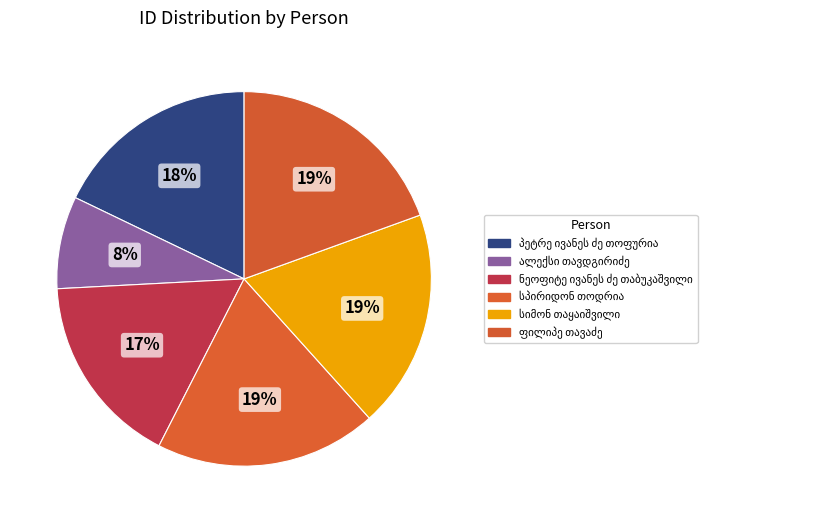

How many slices are in this pie chart?

6